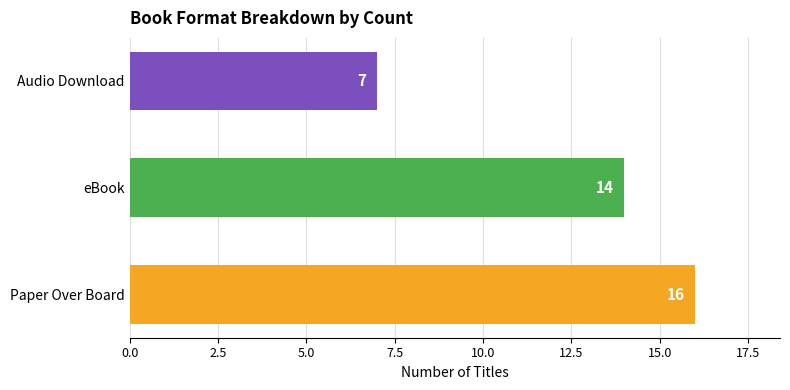

List the labels in order of value, largest first.

Paper Over Board, eBook, Audio Download